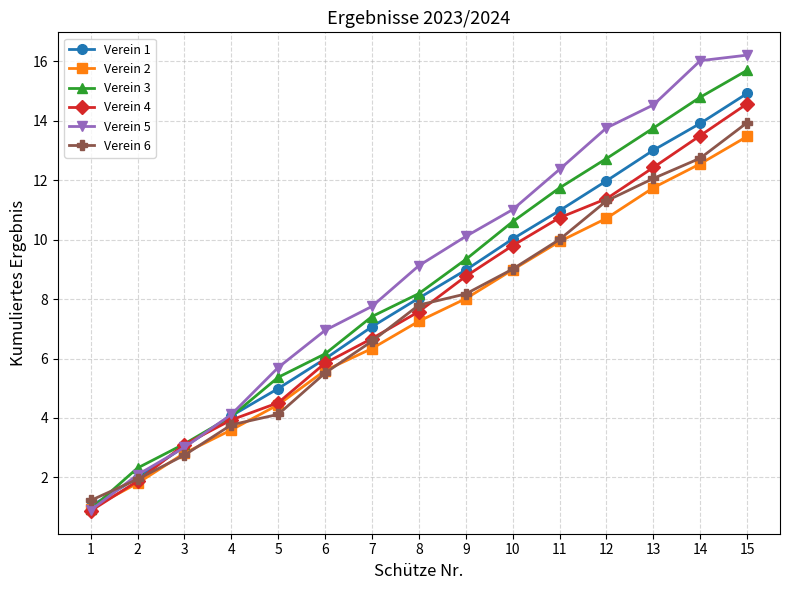

True or false: Verein 5 has more than 0 interior local peaks.

False